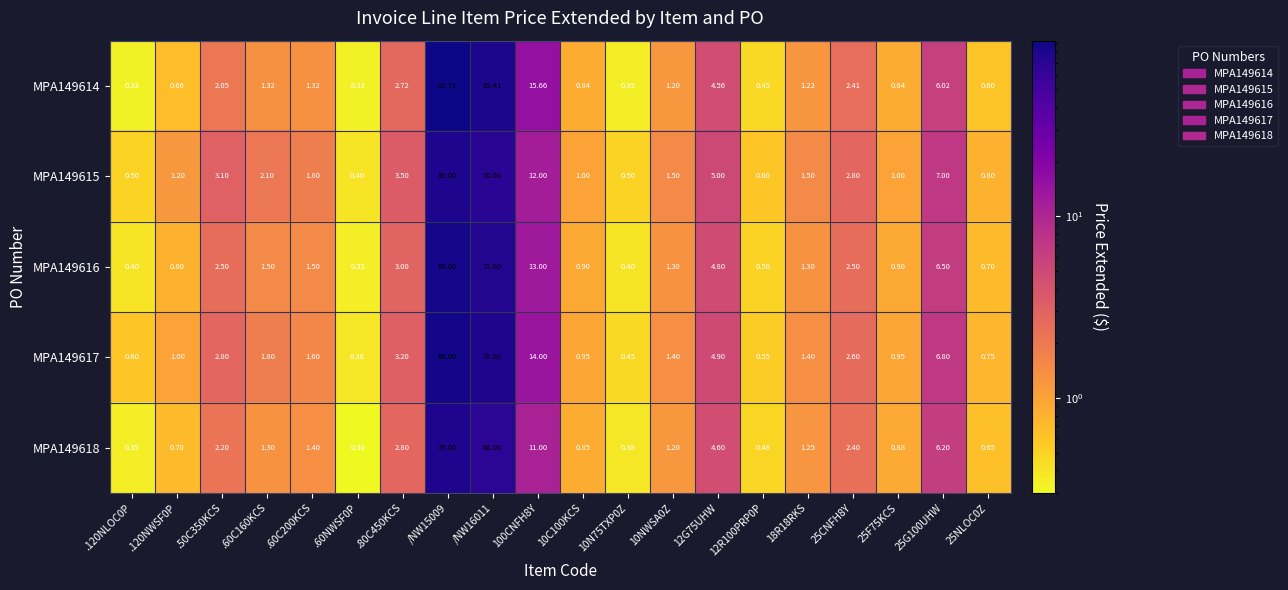

What is the total value across all series at 25CNFH8Y?

12.7